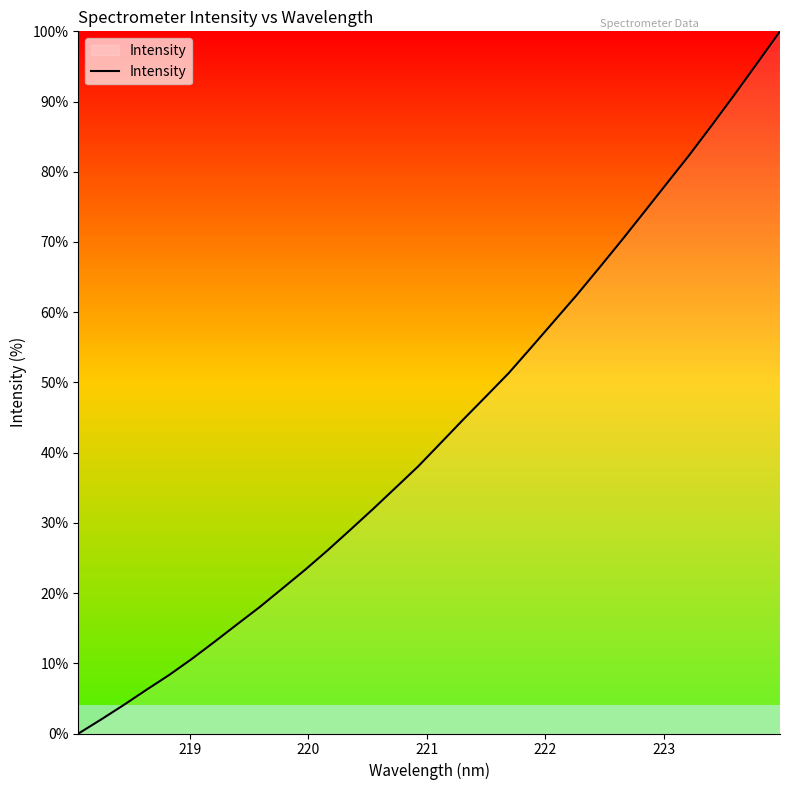

What is the maximum value shown in the chart?

100.0